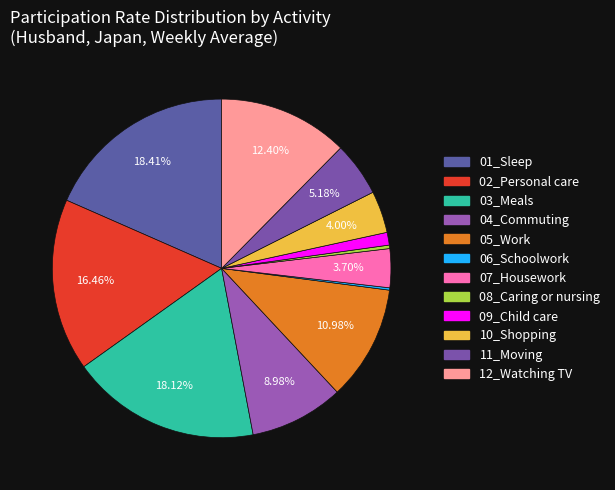

What is the change in value from 08_Caring or nursing to 12_Watching TV?

+65.5